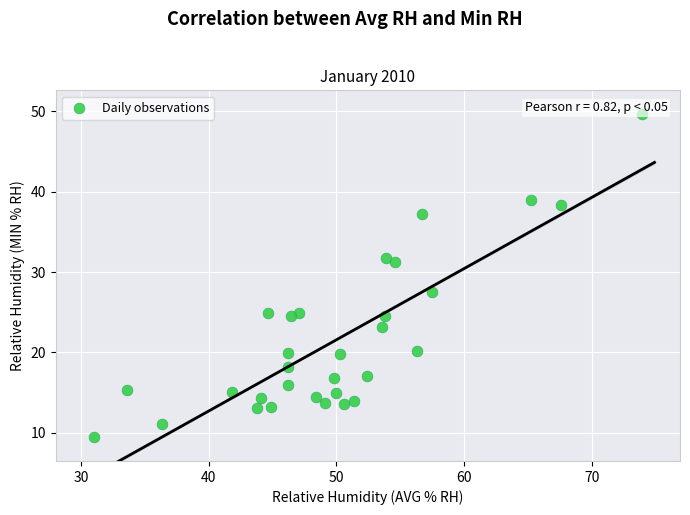

What Y value in the scatter plot is closest to 29?

27.5